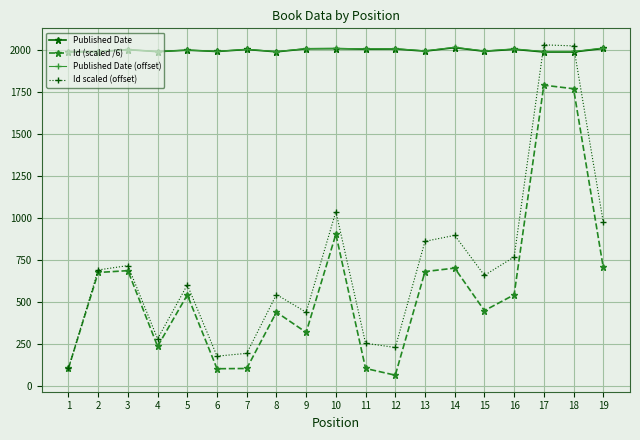

What is the value of the Id (scaled /6) point at the 14th from the left?

703.8